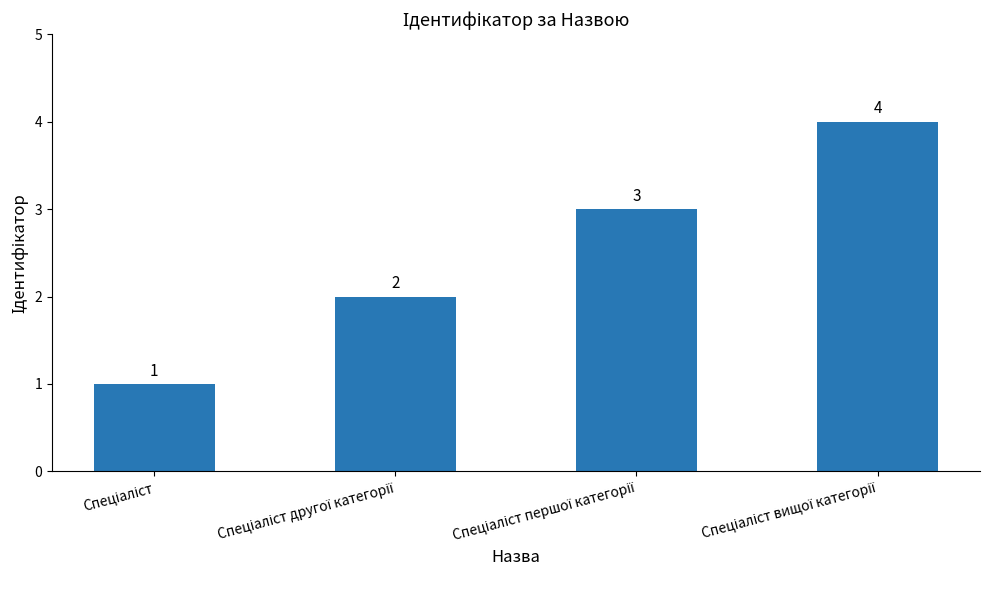

What is the value of the 4th bar from the left?

4